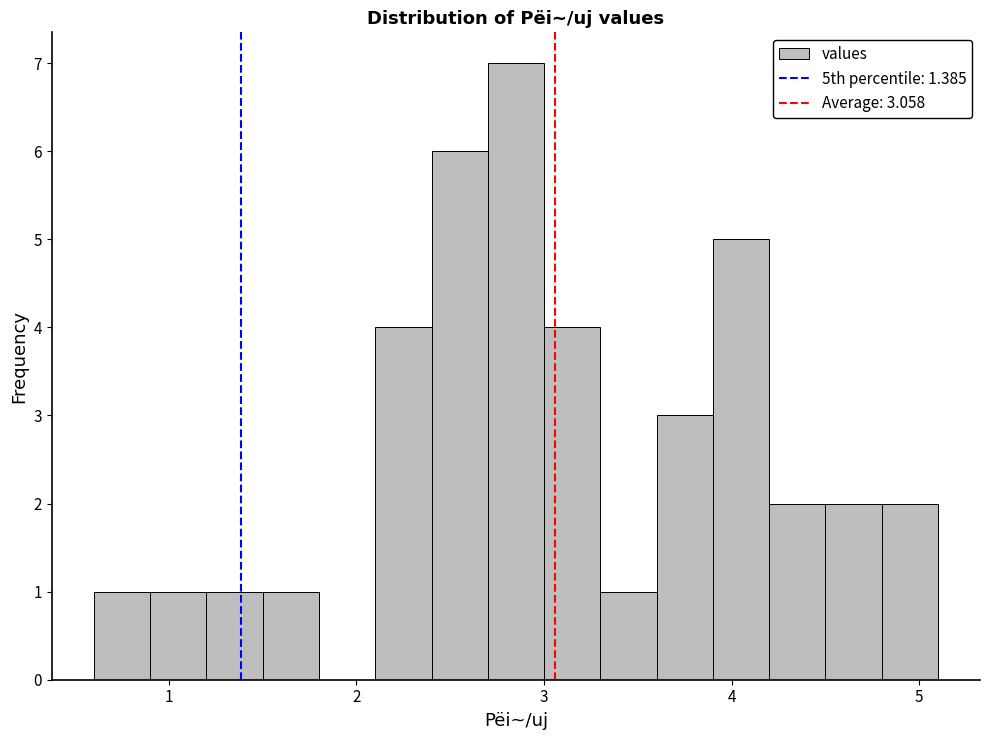

Around what value on the x-axis is the tallest bar? Give the approximate position of its centre, as read against the axis.

2.9